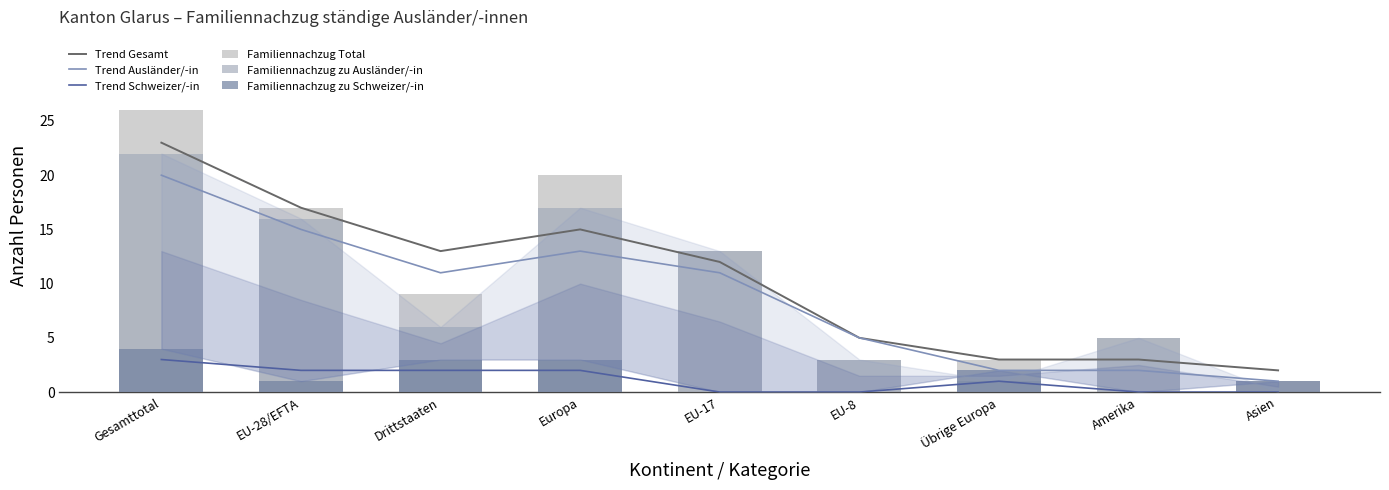

What is the sum of all Familiennachzug Total values?

97